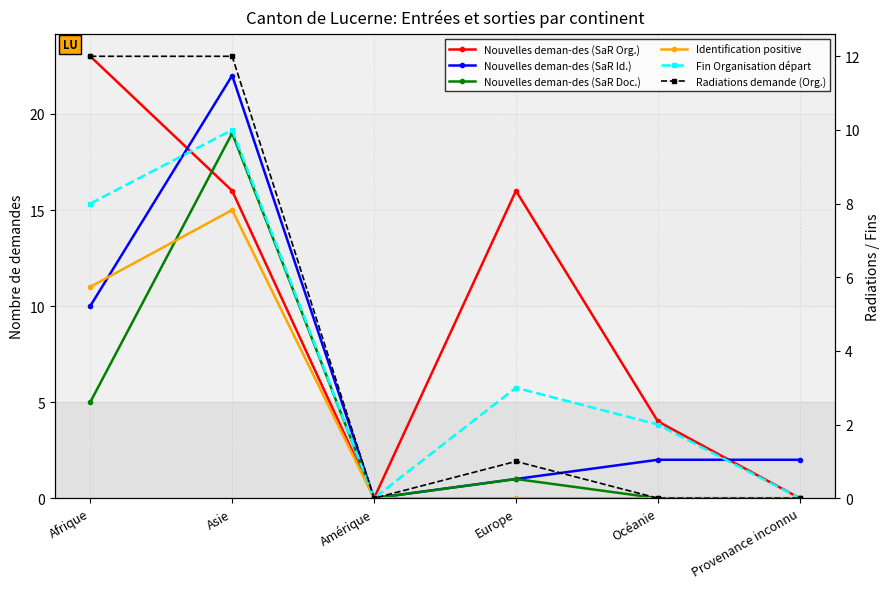

What is the spread (max minus min) of values at Asie?

12